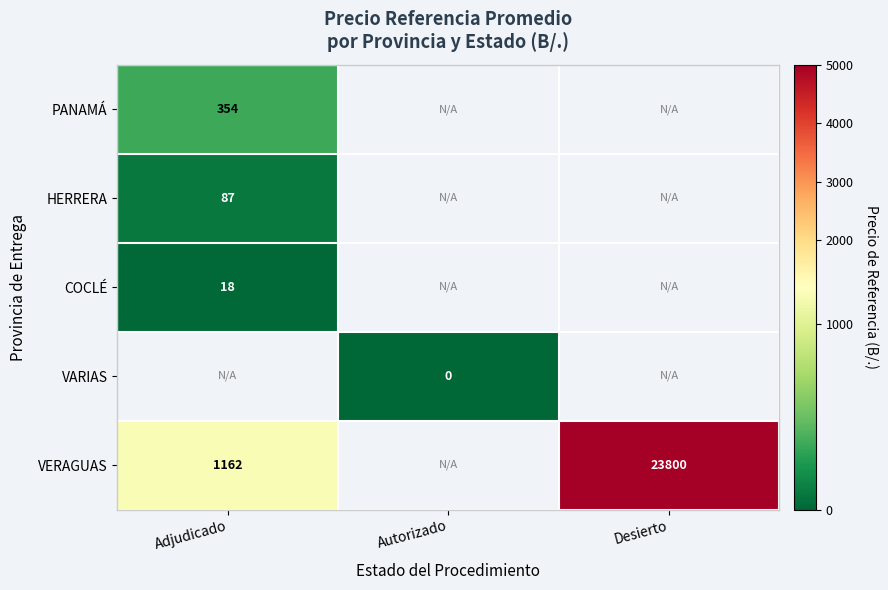

At how many categories does at least one series exceed 6384?

1